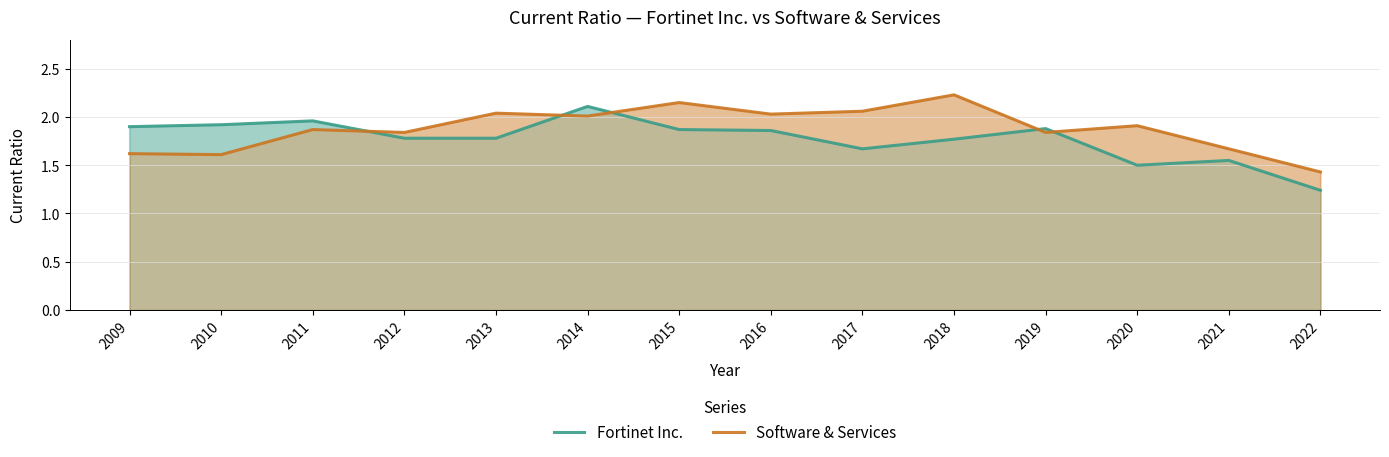

At which label is Fortinet Inc. closest to 1?

2022